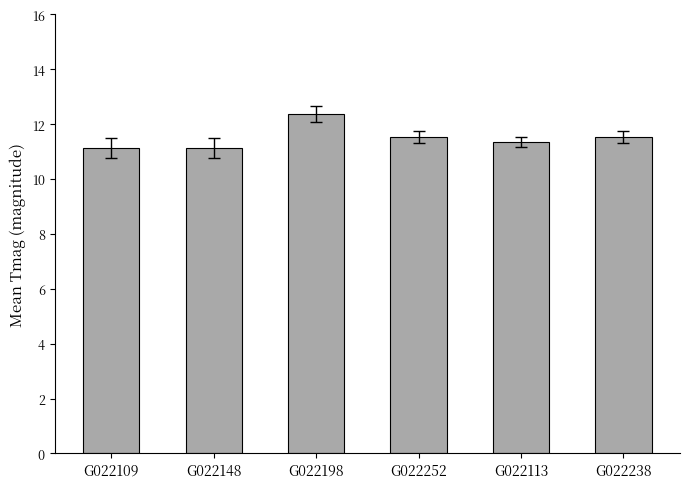

What is the ratio of the value at G022198 to the value at G022238?

1.1